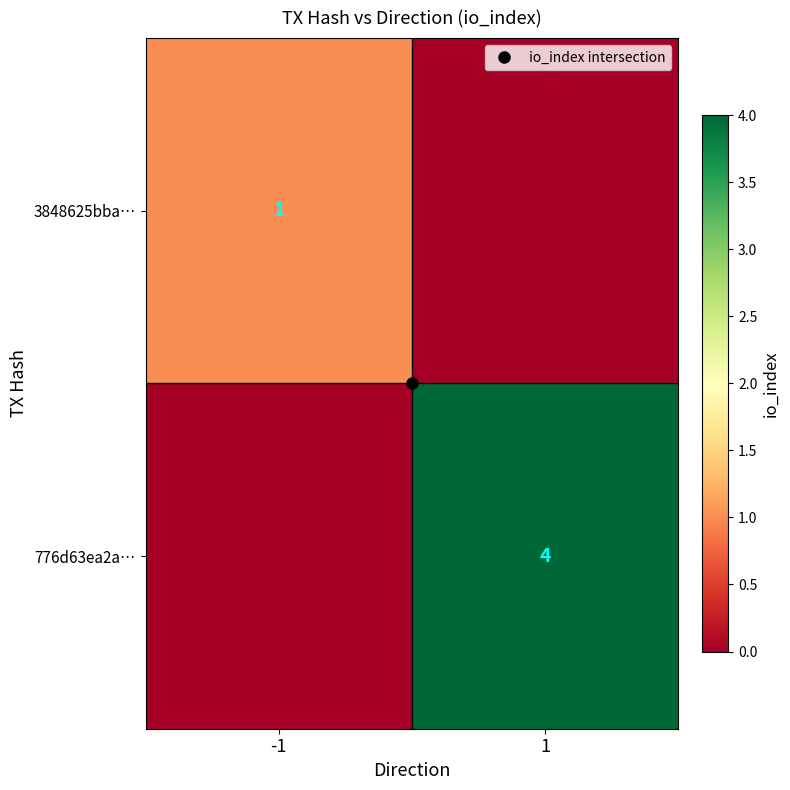

At how many categories does at least one series exceed 1?

1